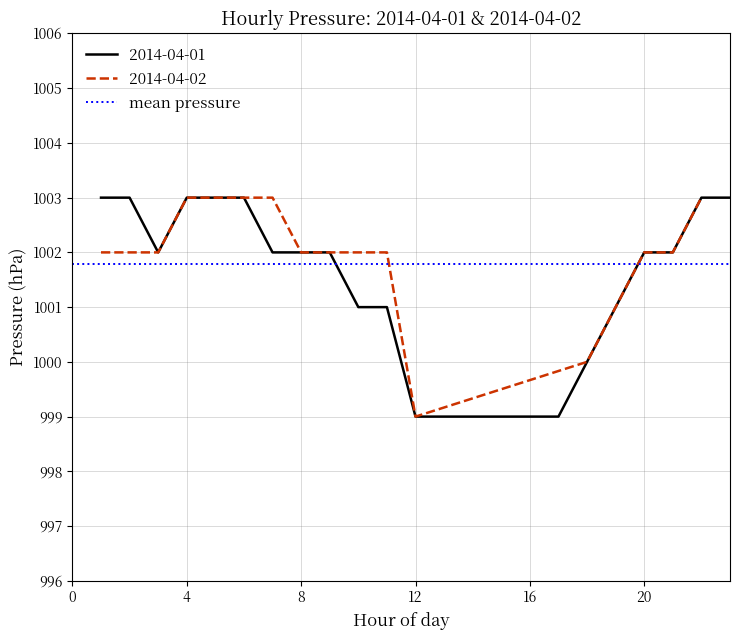

Rank the categories by value from highest to lowest.

2014-04-01 01:00, 2014-04-01 02:00, 2014-04-01 04:00, 2014-04-01 05:00, 2014-04-01 06:00, 2014-04-01 22:00, 2014-04-01 23:00, 2014-04-02 04:00, 2014-04-02 07:00, 2014-04-02 22:00, 2014-04-01 03:00, 2014-04-01 07:00, 2014-04-01 08:00, 2014-04-01 09:00, 2014-04-01 20:00, 2014-04-01 21:00, 2014-04-02 01:00, 2014-04-02 02:00, 2014-04-02 03:00, 2014-04-02 08:00, 2014-04-02 09:00, 2014-04-02 10:00, 2014-04-02 11:00, 2014-04-02 20:00, 2014-04-02 21:00, 2014-04-01 10:00, 2014-04-01 11:00, 2014-04-01 19:00, 2014-04-02 19:00, 2014-04-01 18:00, 2014-04-02 18:00, 2014-04-01 12:00, 2014-04-01 17:00, 2014-04-02 12:00